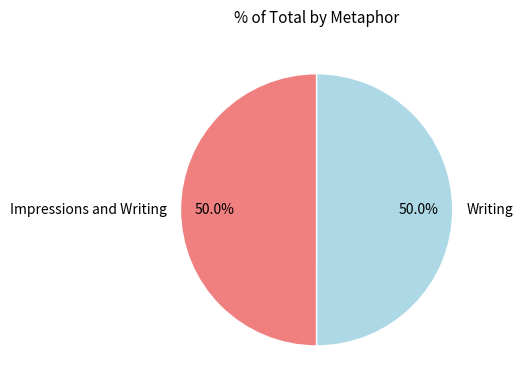

What is the ratio of the value at Writing to the value at Impressions and Writing?

1.0